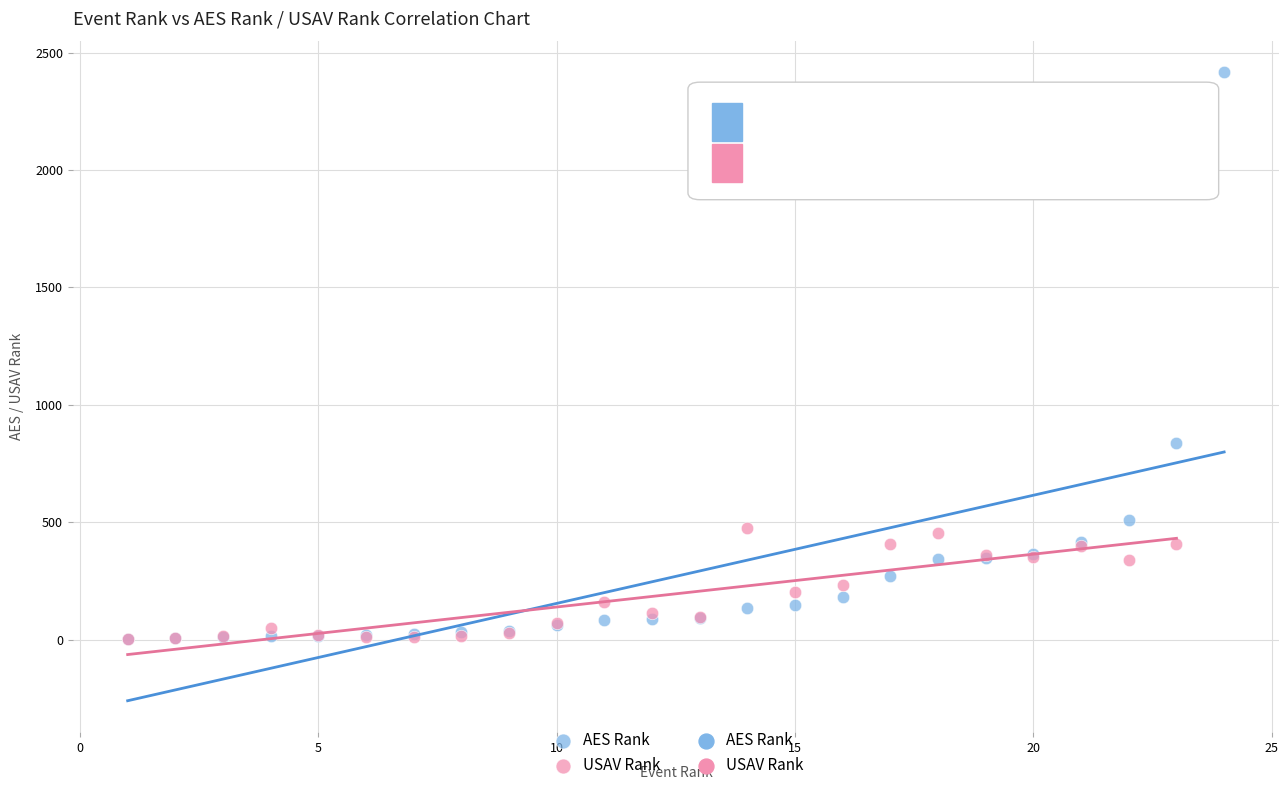

Which series reaches the maximum Y coordinate?

AES Rank